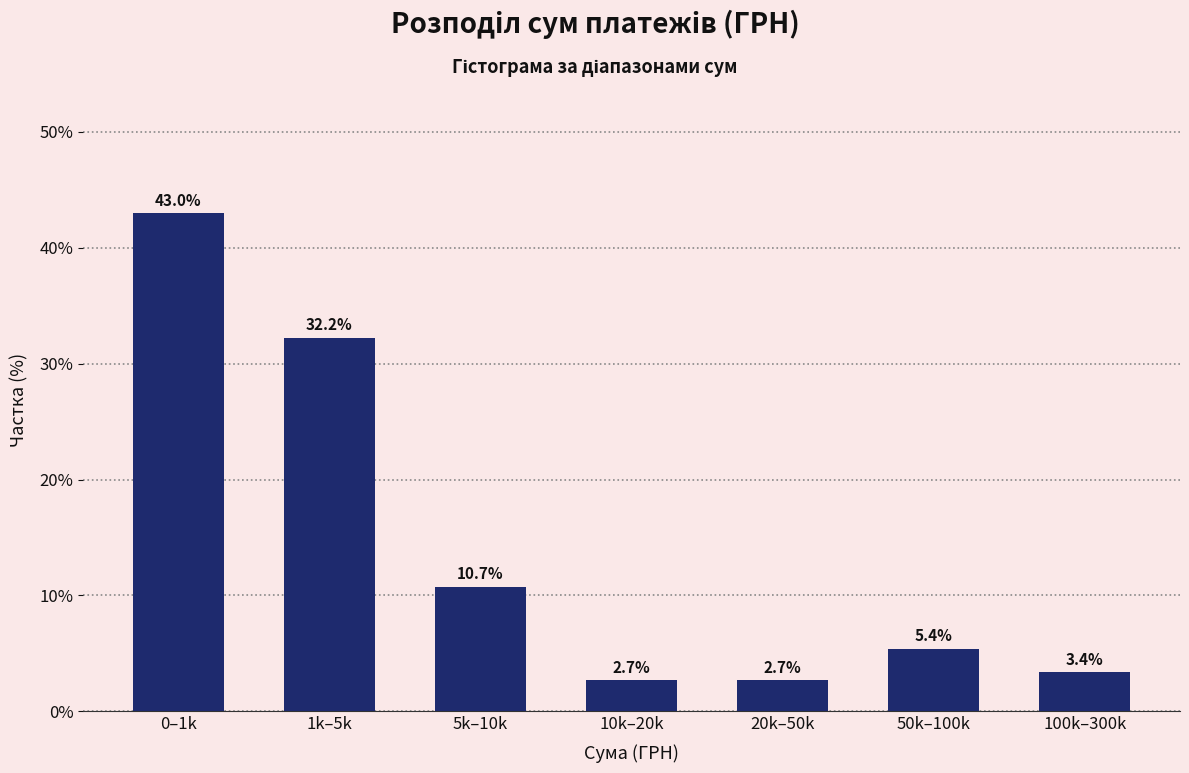

Reading left to right, what are all the values shown in this chart?

0–1k=43.0	1k–5k=32.2	5k–10k=10.7	10k–20k=2.7	20k–50k=2.7	50k–100k=5.4	100k–300k=3.4